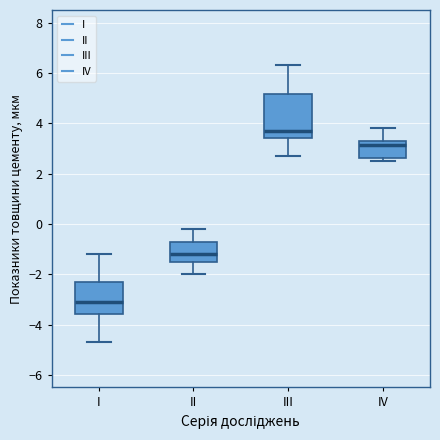

Reading left to right, read every box against the y-axis: the position of its median line, the range the box covers, and the ends of its whiskers. The values are not printed on the chart, so give them approximately, as read against the axis.

I: median -3.0, box -3.6 to -2.2, whiskers -4.6 to -1.2
II: median -1.2, box -1.4 to -0.8, whiskers -2.0 to -0.2
III: median 3.8, box 3.4 to 5.2, whiskers 2.8 to 6.4
IV: median 3.2, box 2.6 to 3.4, whiskers 2.6 (just below the box's lower edge) to 3.8